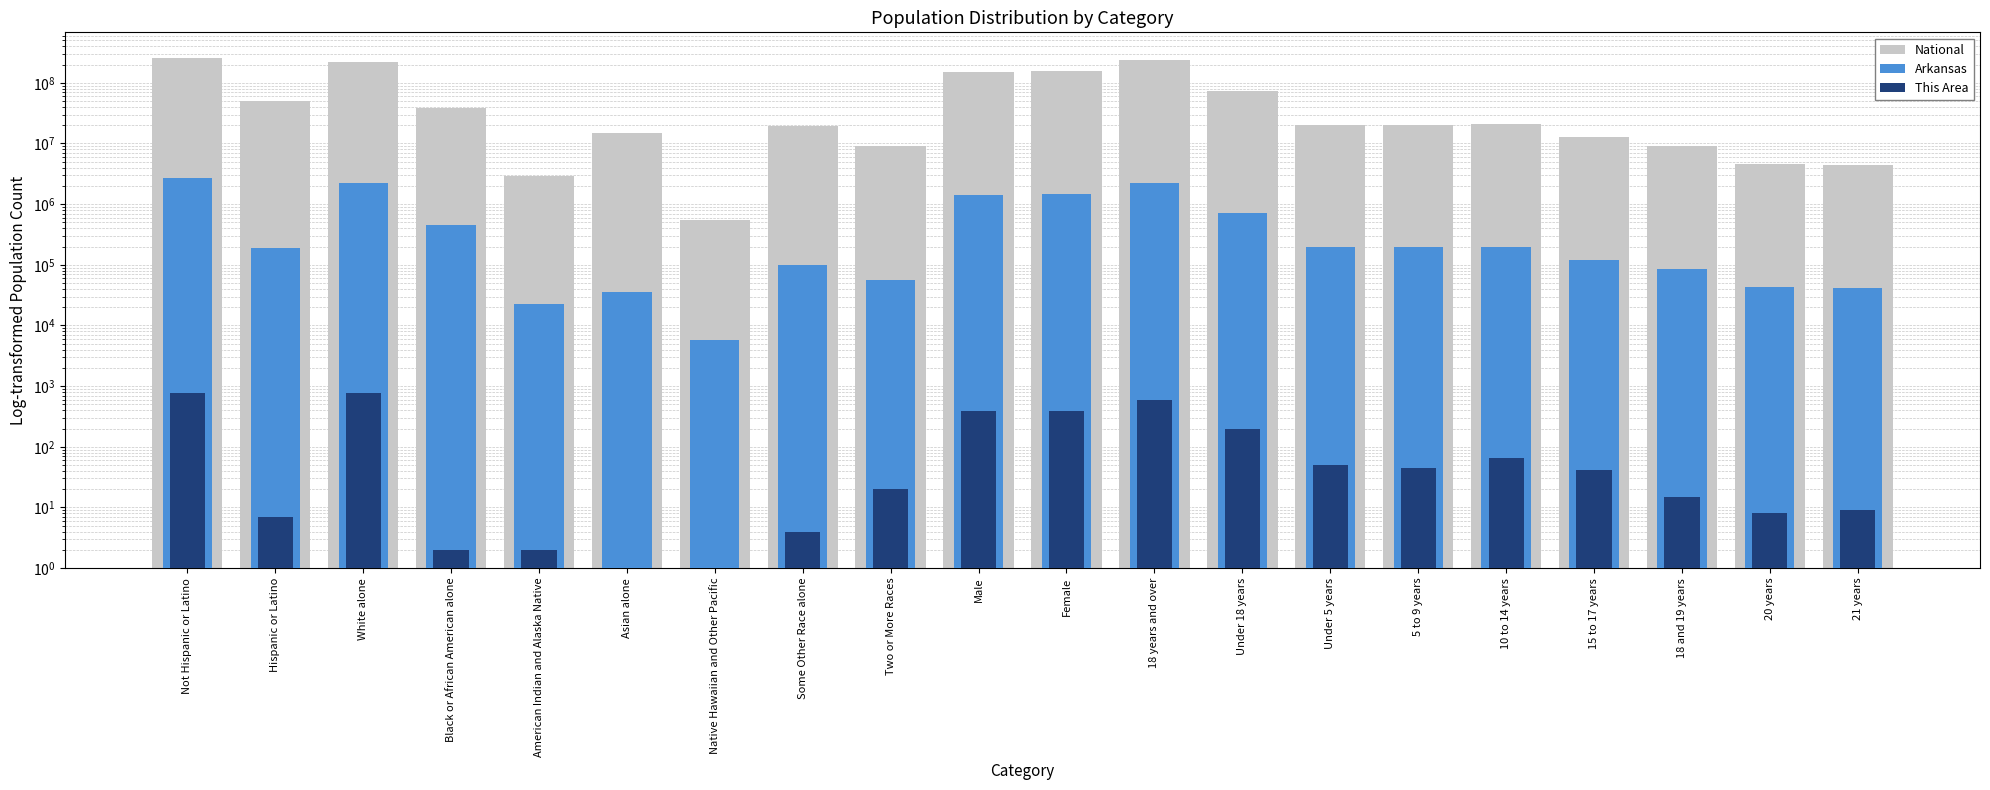

What are all the series names shown in the legend?

National, Arkansas, This Area